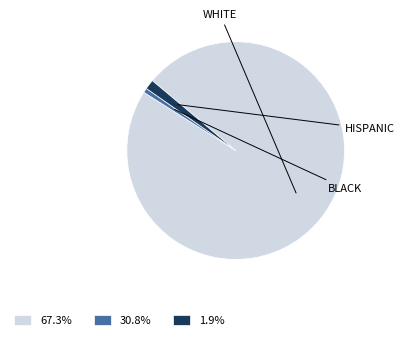

Is there a majority slice in this chart?

Yes